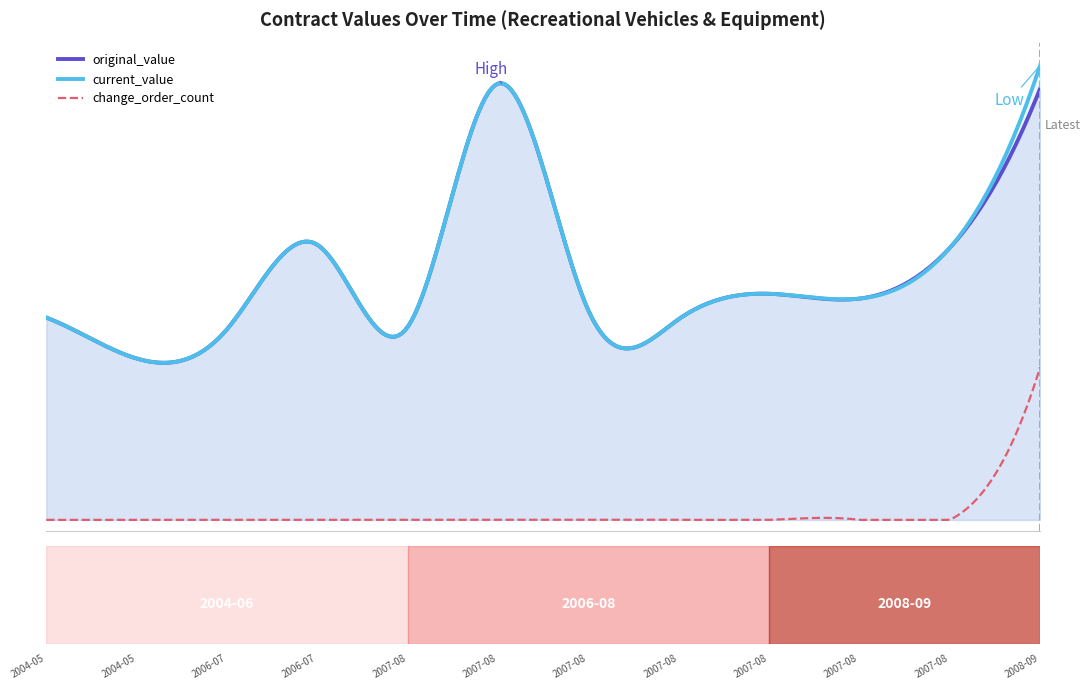

Rank the series at 2006-07 PO404424 from highest to lowest value.

original_value, current_value, change_order_count